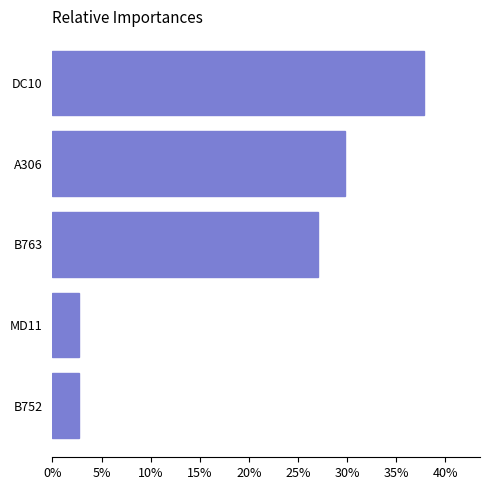

Does the chart contain stacked bars?

No